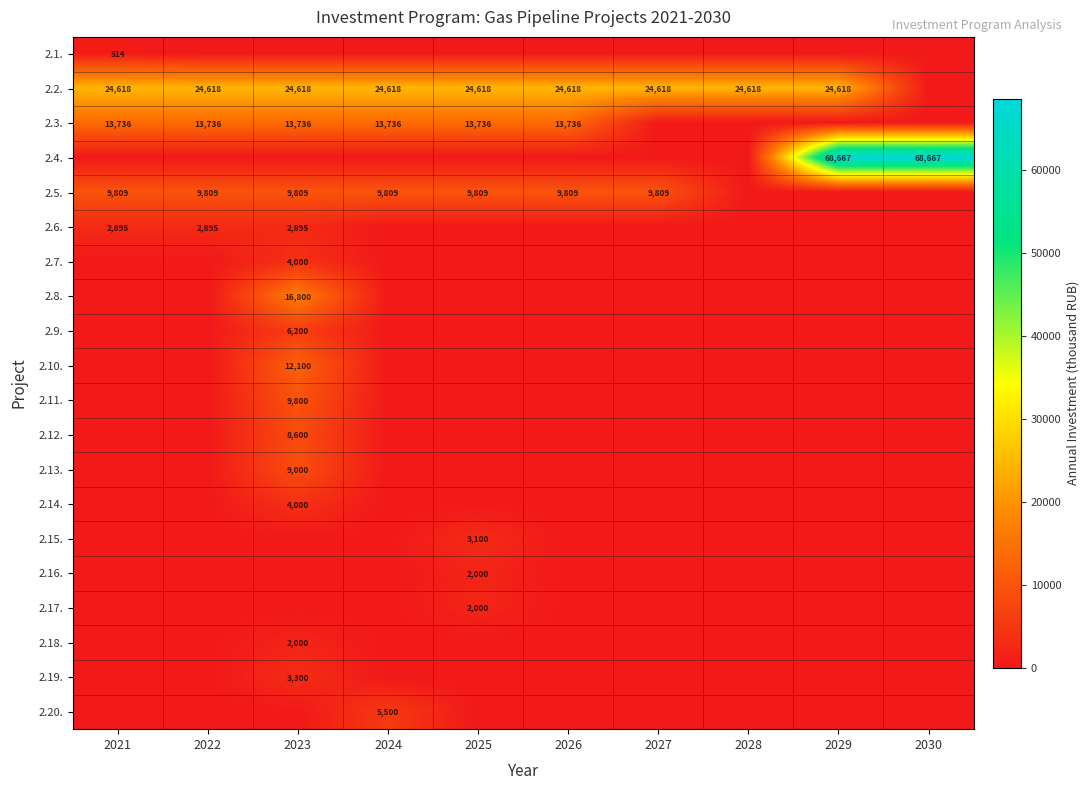

The 2.2. series shows 34585 at 2025. True or false?

False